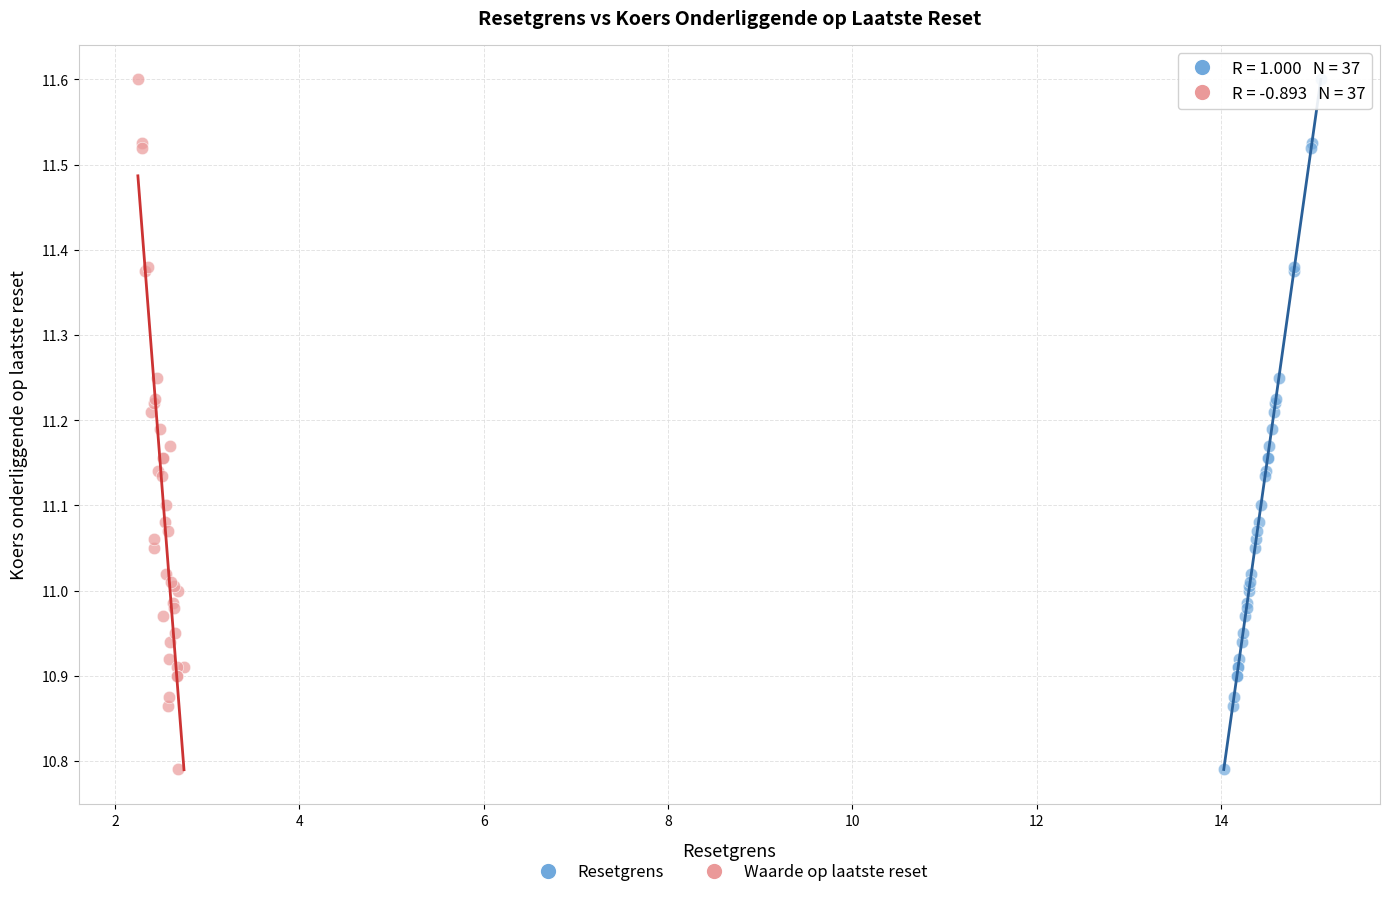

What are all the series names shown in the legend?

Resetgrens, Waarde op laatste reset